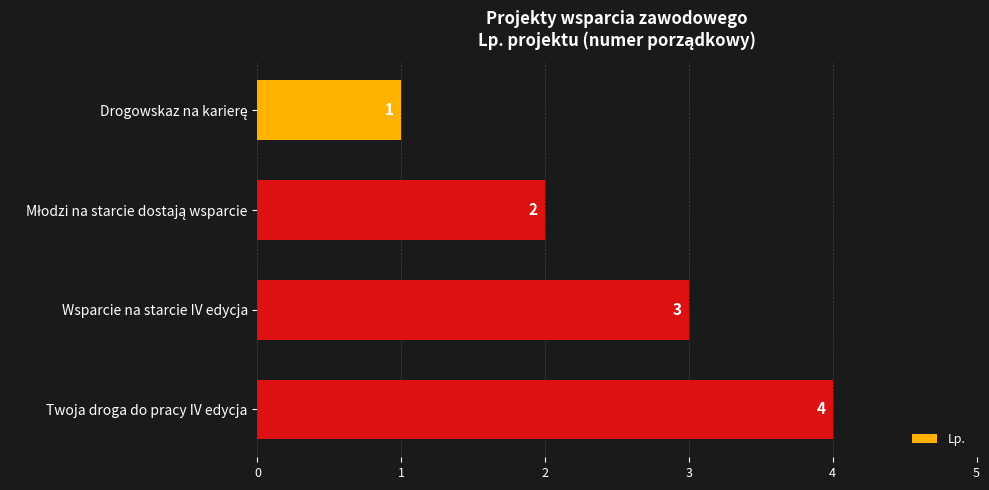

What is the change in value from Wsparcie na starcie IV edycja to Twoja droga do pracy IV edycja?

+1